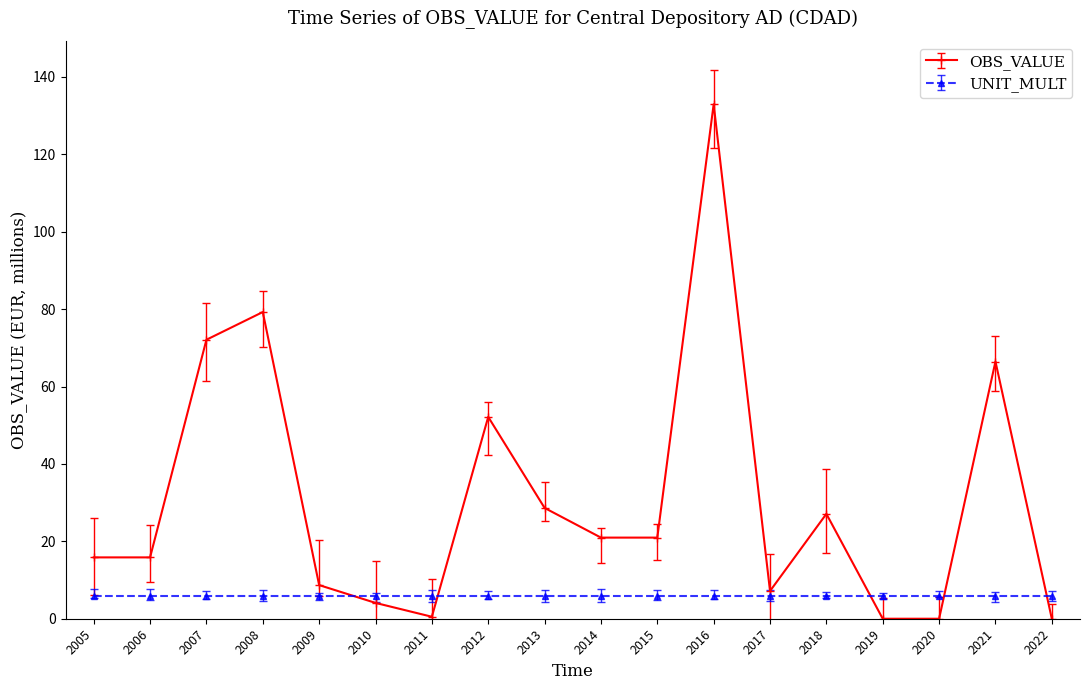

The value of OBS_VALUE at 2012 is 52.2. True or false?

True